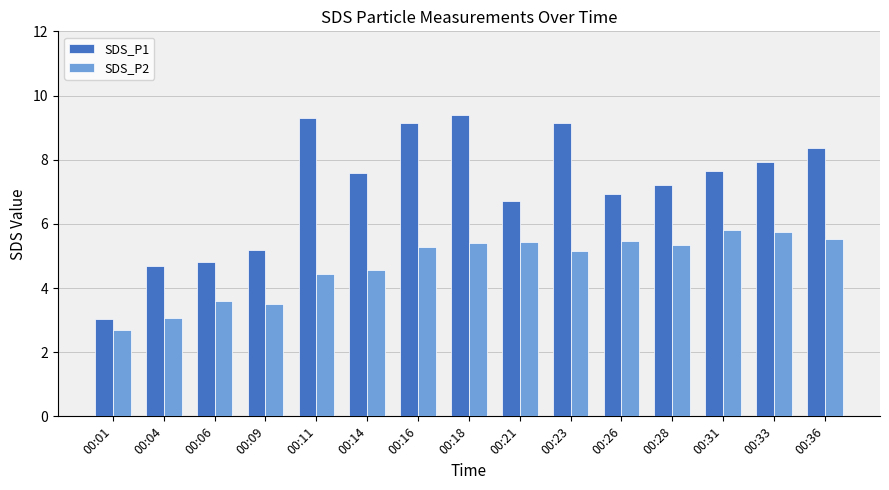

What value does the SDS_P1 series have at 00:28?

7.2